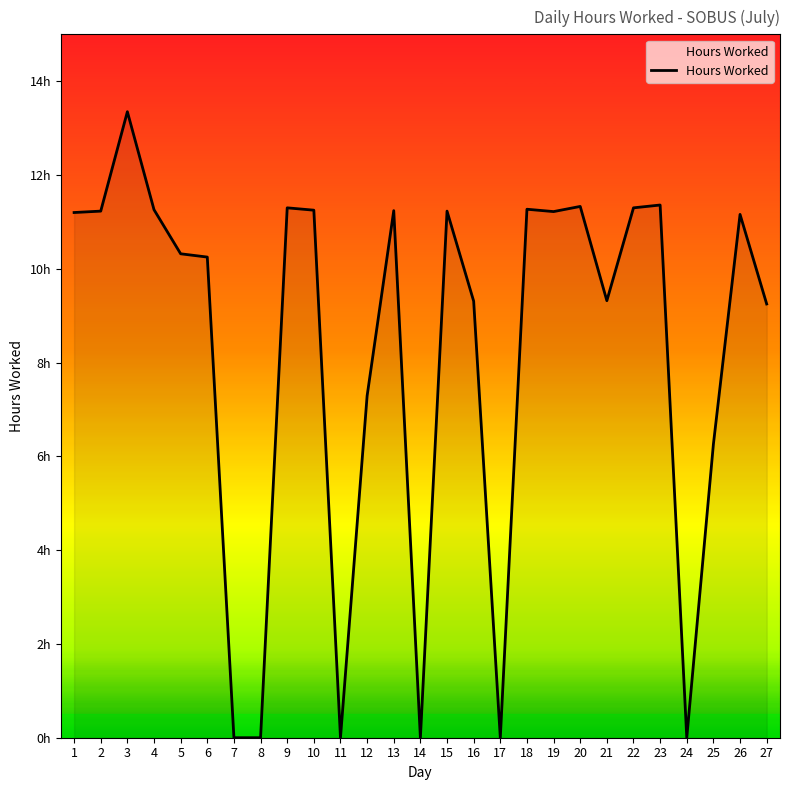

Is this an area chart (filled region under the line)?

Yes